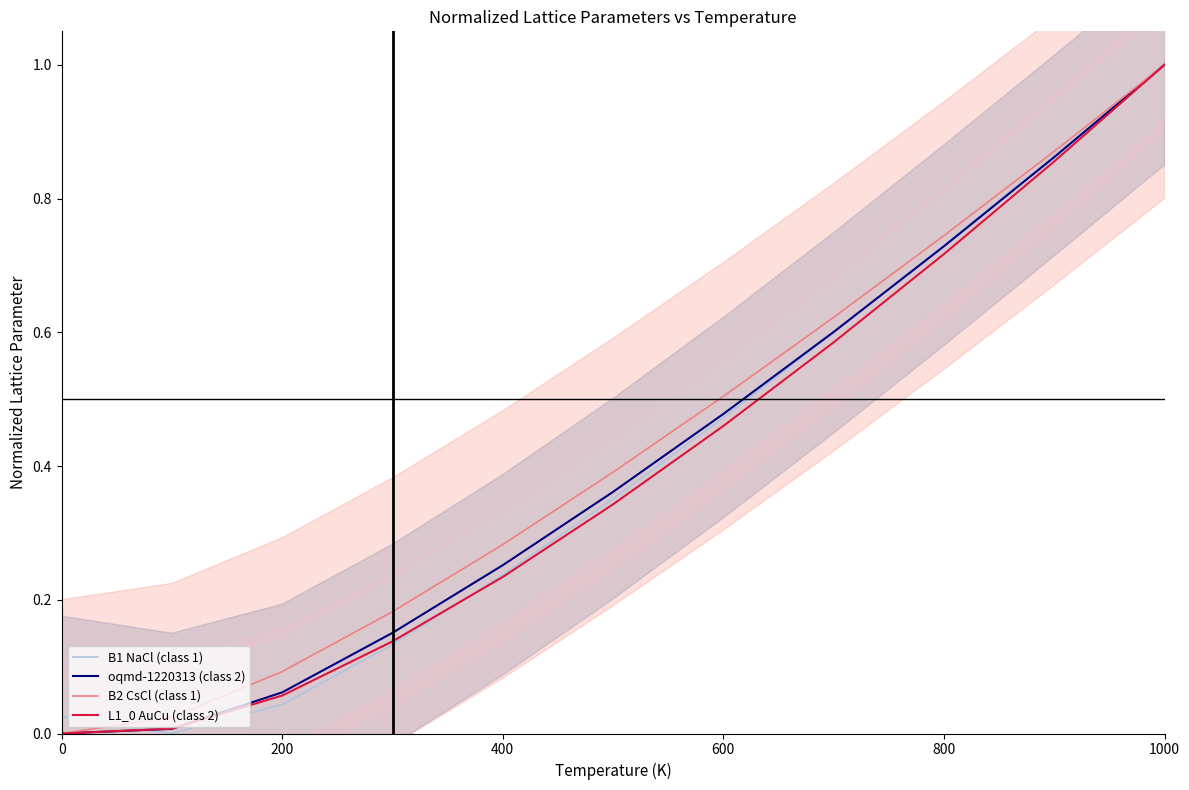

The B2 CsCl (class 1) series shows 0.3 at 800. True or false?

False